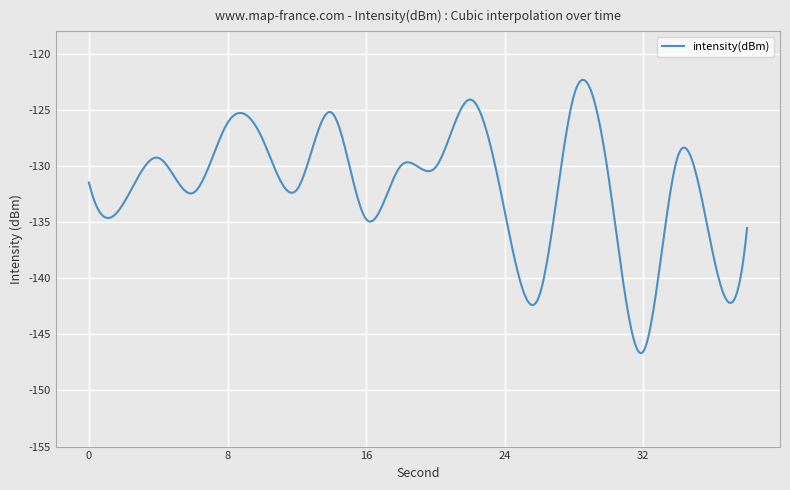

What is the smallest value displayed?

-146.7